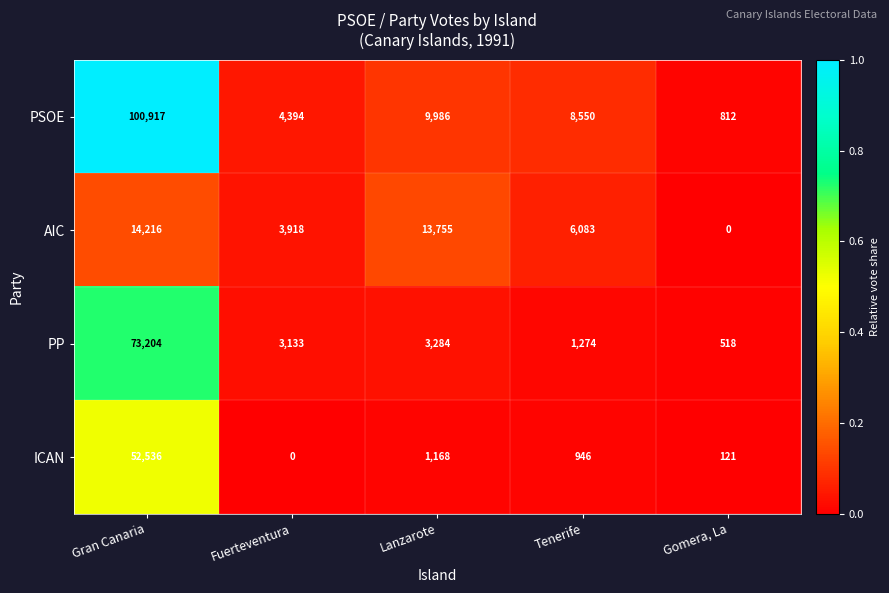

What is the spread (max minus min) of values at Gran Canaria?

86701